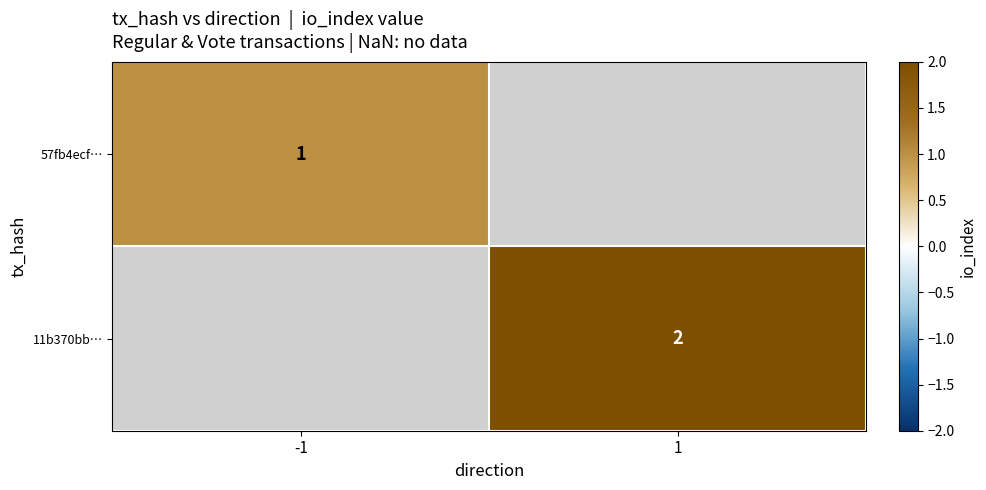

At which category does the chart reach its peak across all series?

1